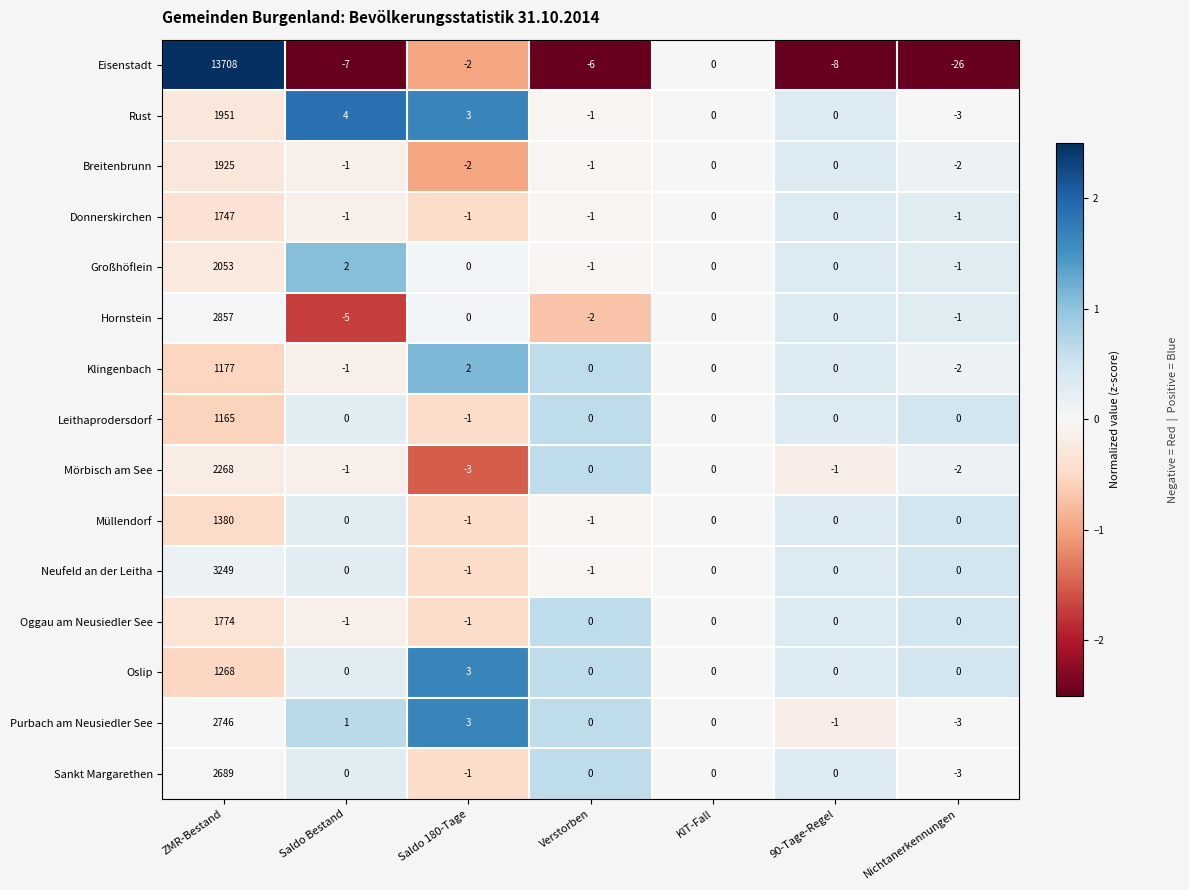

What is the maximum value shown in the chart?

13708